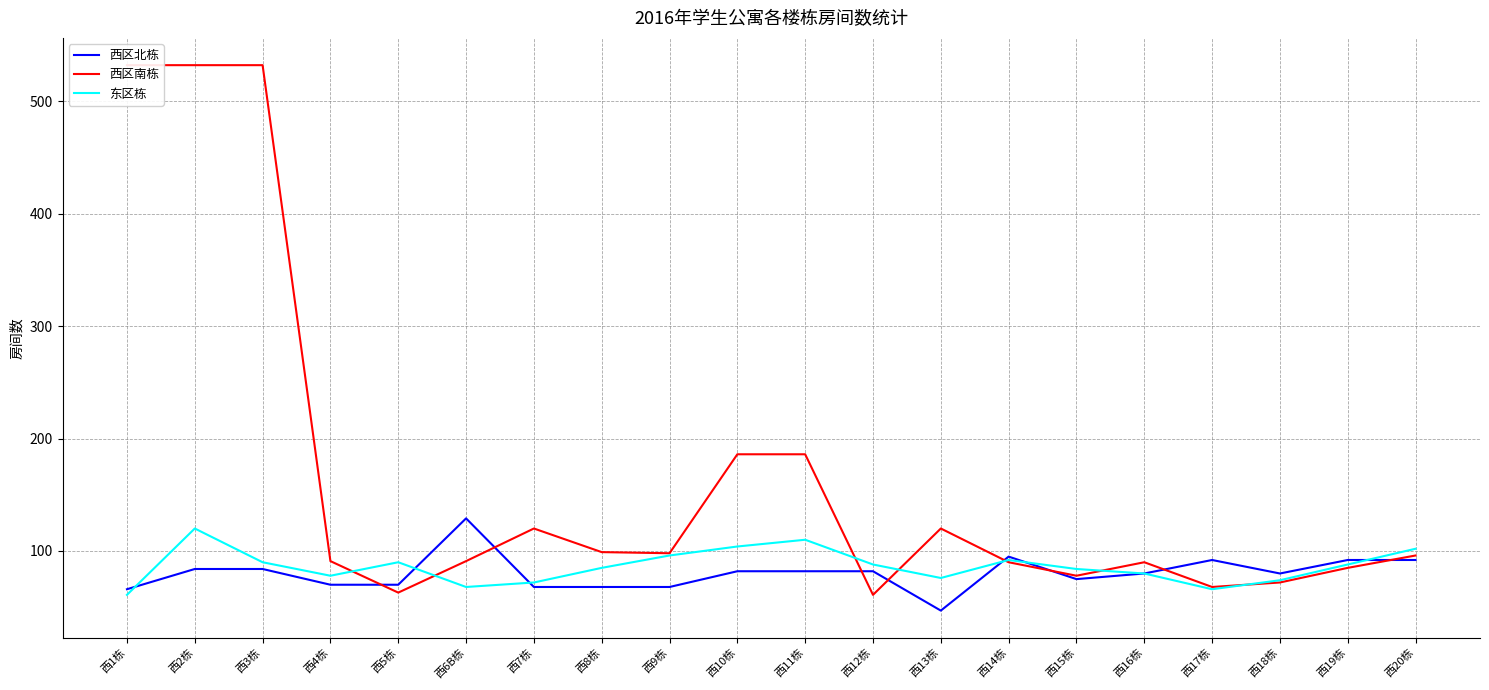

True or false: 西区北栋 has a value of 66 at 西1栋.

True